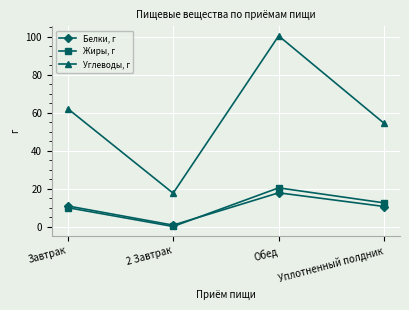

What is the sum of the Жиры, г values at Завтрак and Уплотненный полдник?

22.7